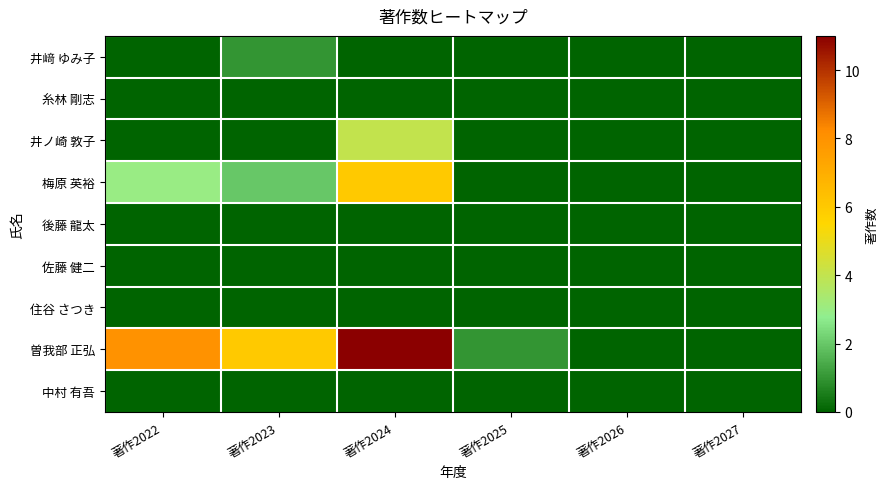

Between 著作2022 and 著作2025, which series saw the biggest shift?

曽我部 正弘